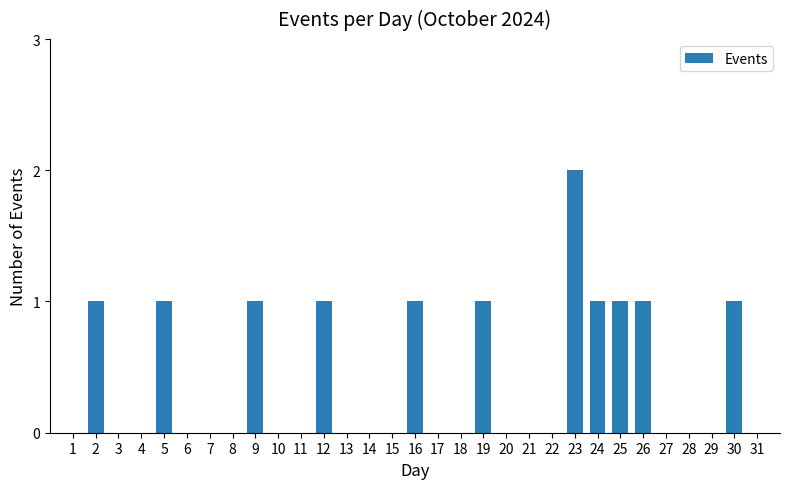

True or false: the data shows -1 at 1.

False